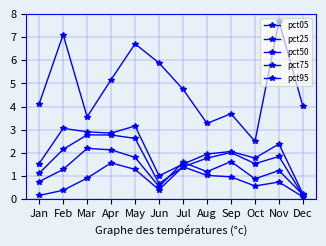

How many distinct data groups are displayed?

5